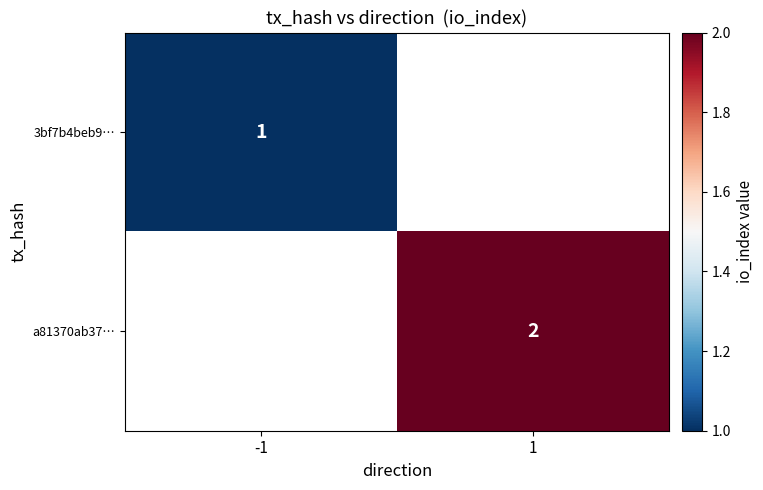

At which category does the chart reach its minimum across all series?

-1